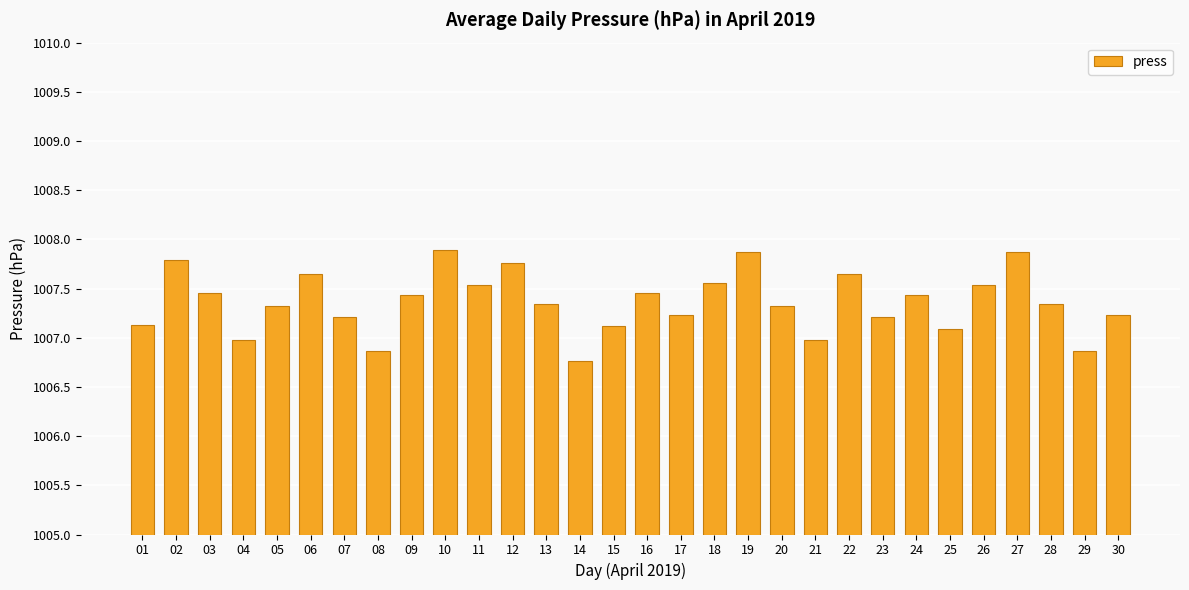

Which category has the lowest value across all series?

14